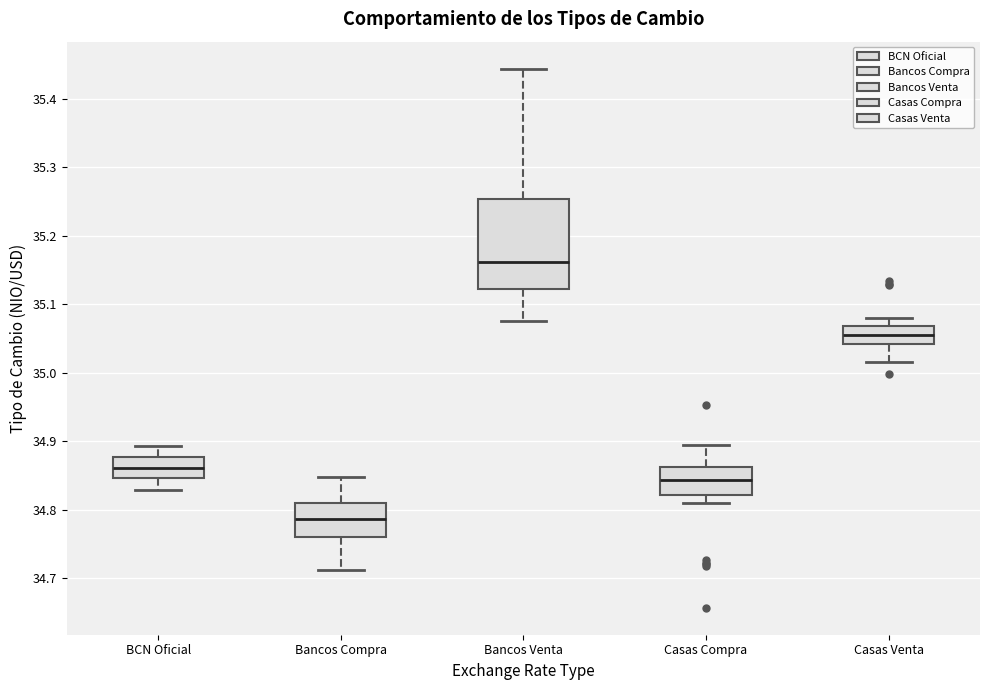

Reading left to right, transcribe this box plot: for each box, give where its median line is, the range the box spans, and where its two whiskers end, as read against the y-axis. The values are not printed on the chart, so give them approximately, as read against the axis.

BCN Oficial: median 34.86, box 34.85 to 34.88, whiskers 34.83 to 34.89
Bancos Compra: median 34.79, box 34.76 to 34.81, whiskers 34.71 to 34.85
Bancos Venta: median 35.16, box 35.12 to 35.25, whiskers 35.08 to 35.44
Casas Compra: median 34.84, box 34.82 to 34.86, whiskers 34.81 to 34.90
Casas Venta: median 35.05, box 35.04 to 35.07, whiskers 35.02 to 35.08